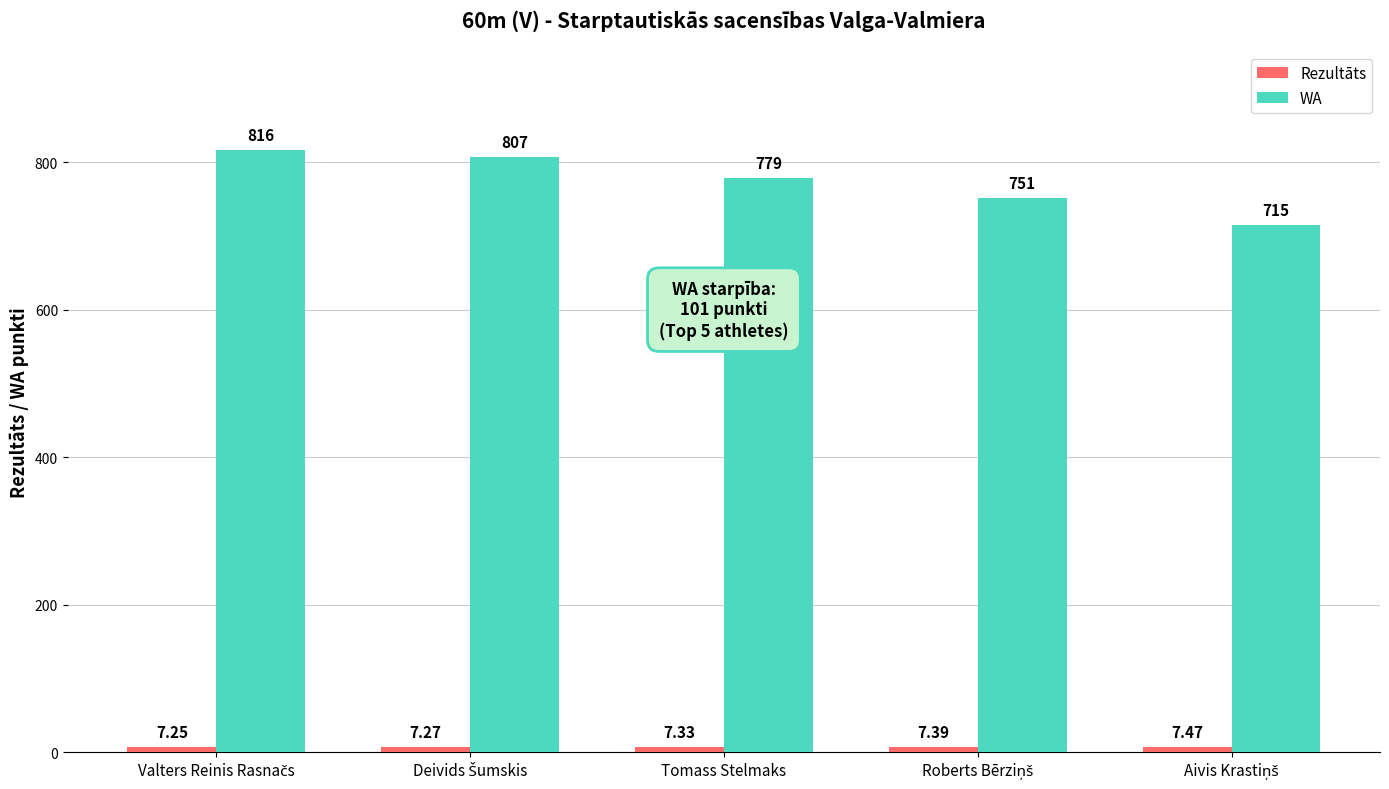

What is the sum of all WA values?

3868.0